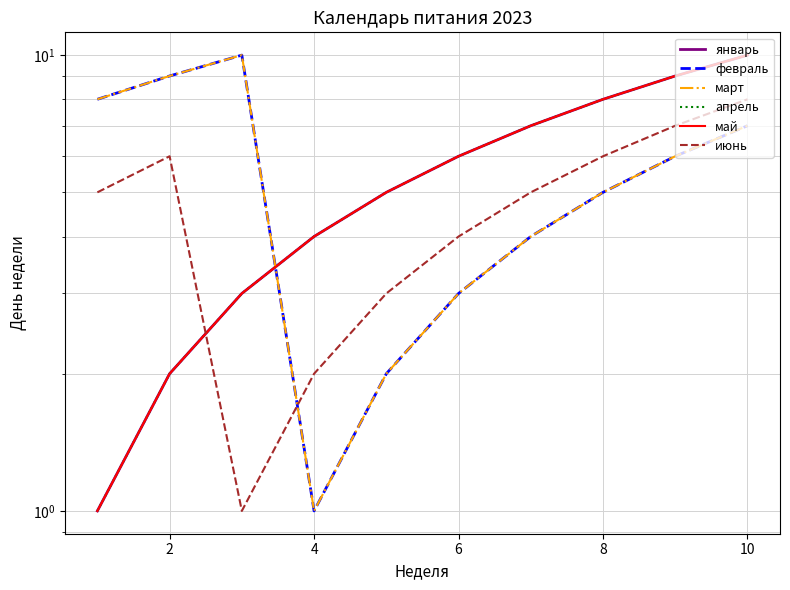

How many times do май and март cross each other?

1